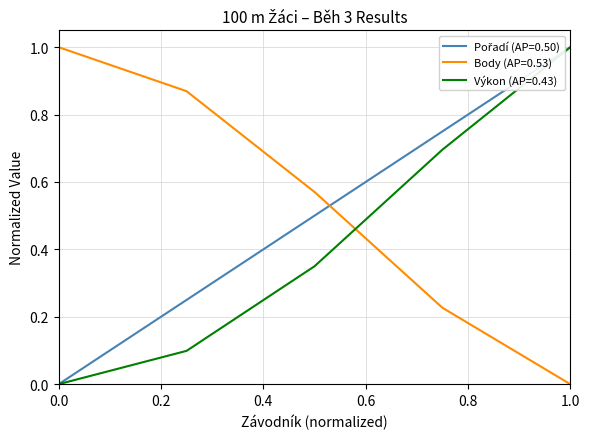

What is the highest value of the Body (AP=0.53) series?

1.0